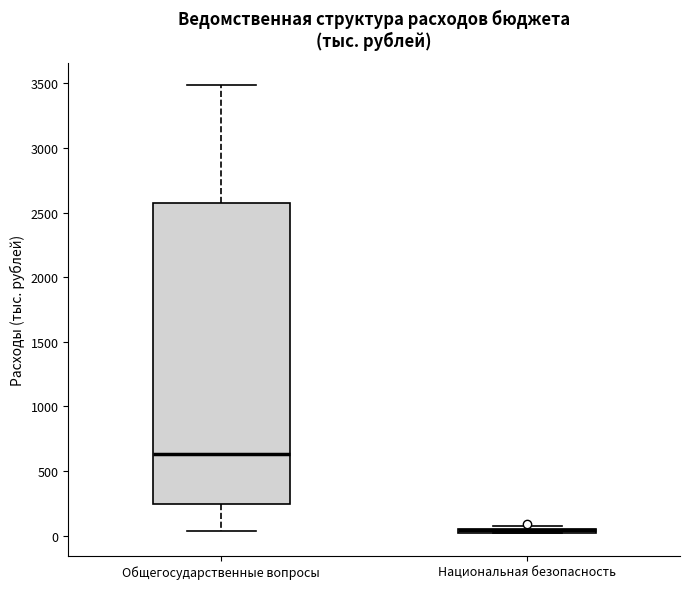

Where is the lower edge of the box for Национальная безопасность on the y-axis? The values are not printed on the chart, so give them approximately, as read against the axis.

0